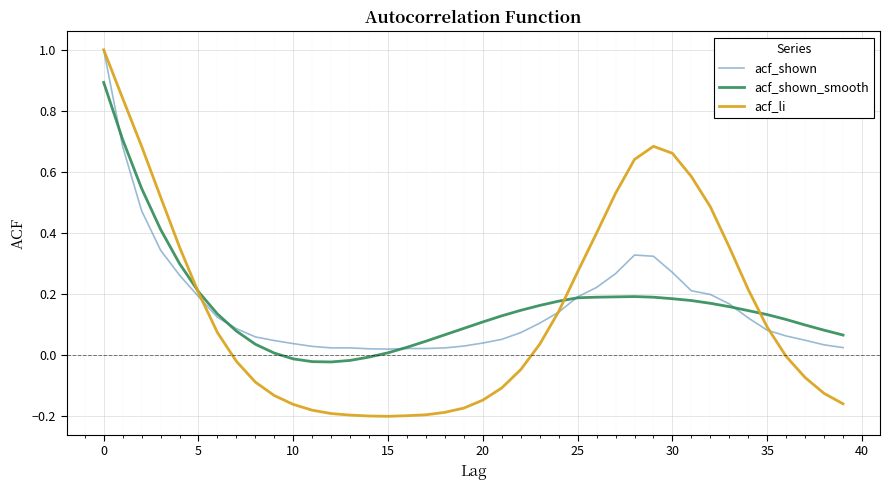

Which series has the largest range (max minus min)?

acf_li